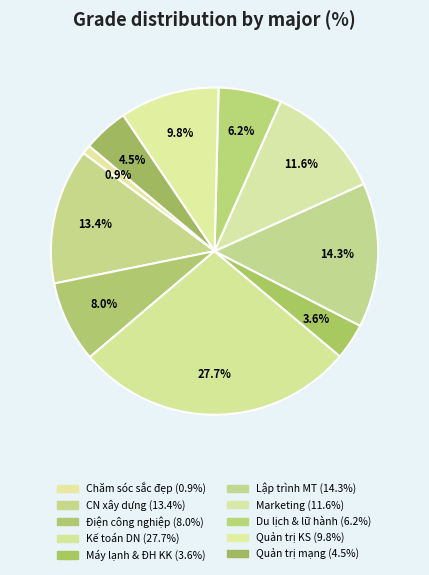

Rank the categories by value from lowest to highest.

Chăm sóc sắc đẹp, Kỹ thuật máy lạnh và điều hòa không khí, Quản trị mạng máy tính, Quản trị dịch vụ du lịch và lữ hành, Điện công nghiệp, Quản trị khách sạn, Marketing, Công nghệ kỹ thuật công trình xây dựng, Lập trình máy tính, Kế toán doanh nghiệp